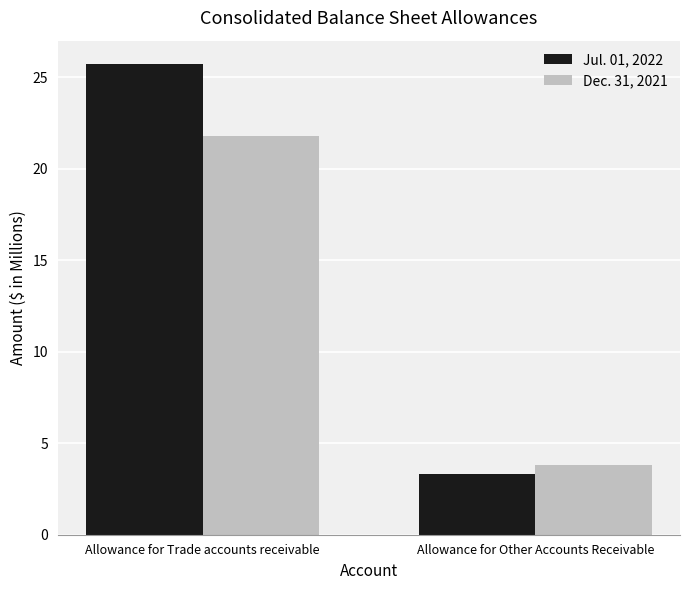

What is the difference between the Dec. 31, 2021 values at Allowance for Trade accounts receivable and Allowance for Other Accounts Receivable?

18.0